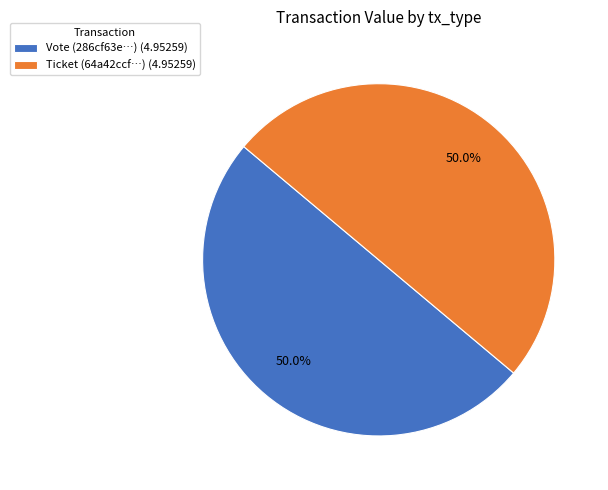

What is the ratio of the value at Vote (286cf63e…) (4.95259) to the value at Ticket (64a42ccf…) (4.95259)?

1.0